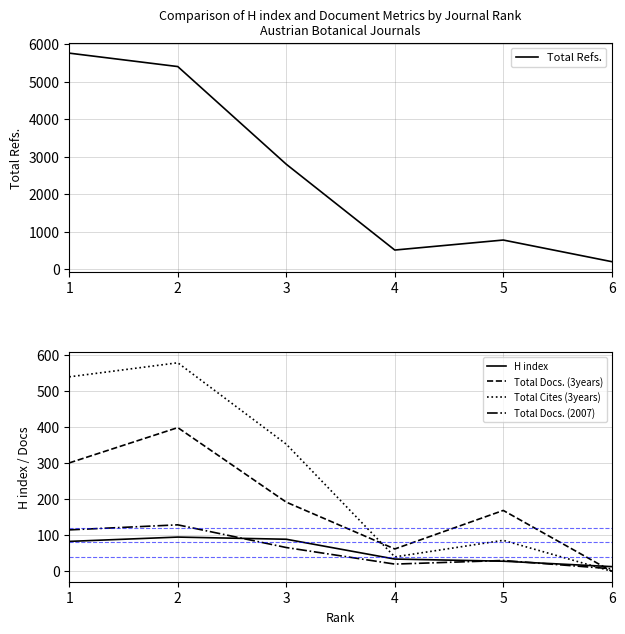

What is the difference between the Total Refs. values at 3 and 6?

2600